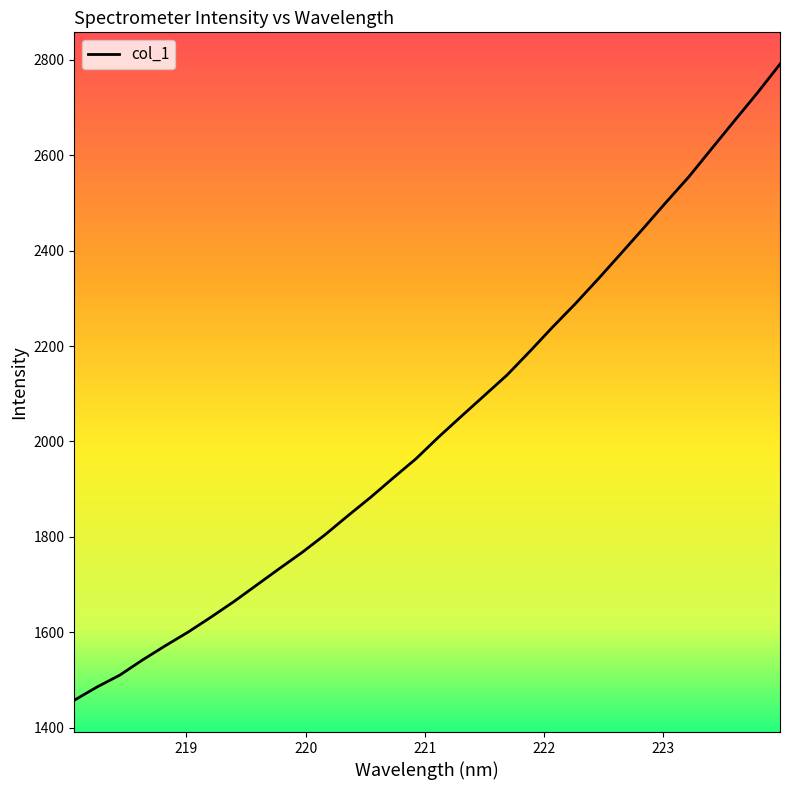

What is the difference between the maximum and minimum values?

1334.1